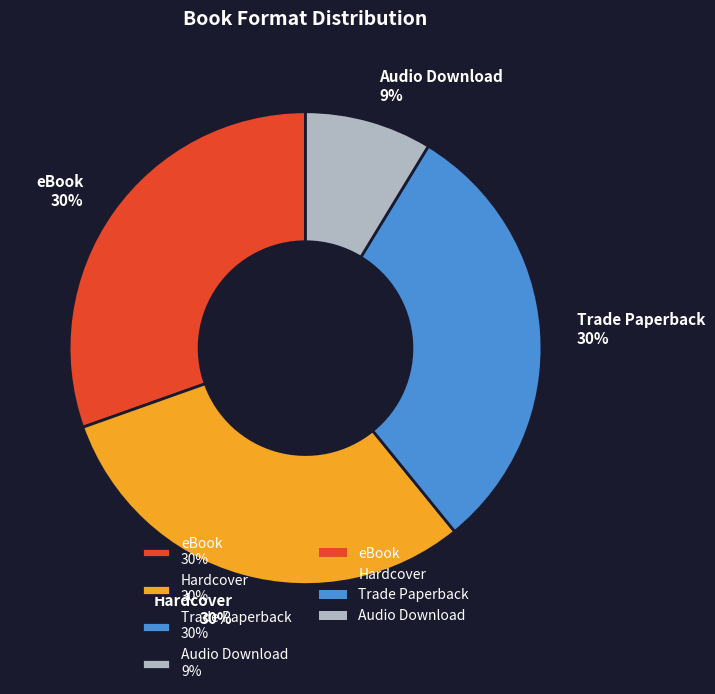

Between eBook and Audio Download, which is larger?

eBook